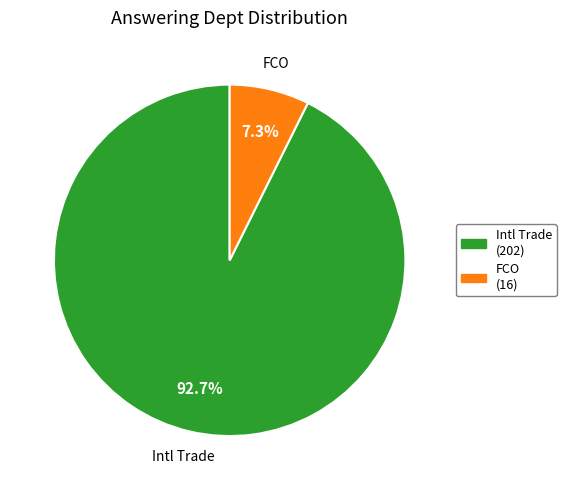

Is there a majority slice in this chart?

Yes